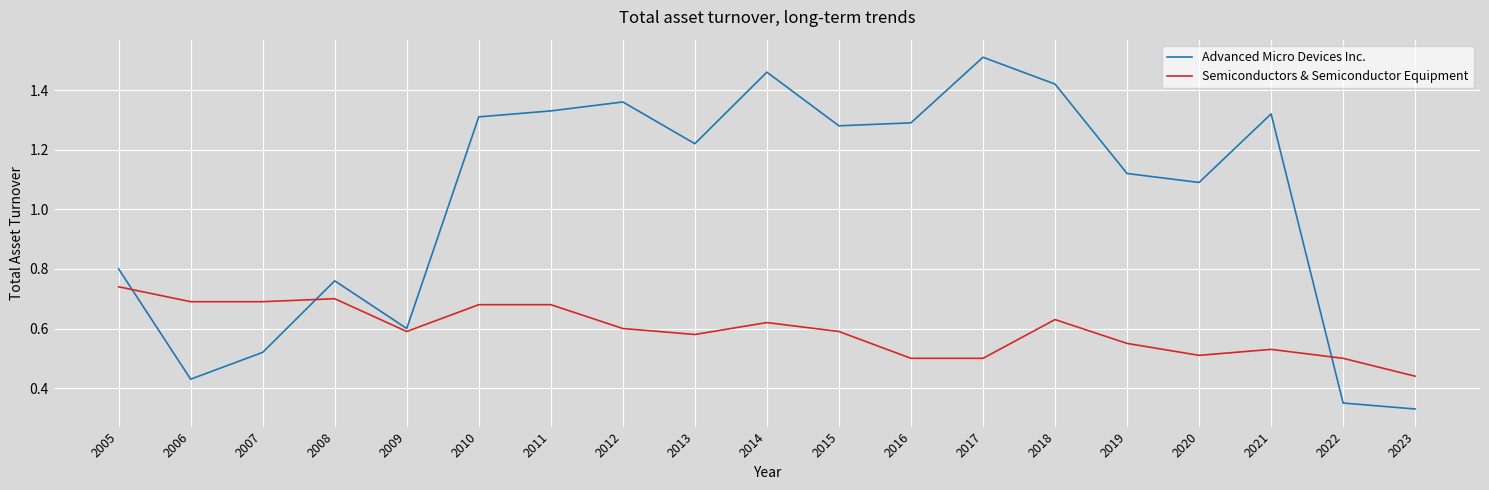

Is the value of Advanced Micro Devices Inc. at 2009 greater than the value of Semiconductors & Semiconductor Equipment at 2022?

Yes